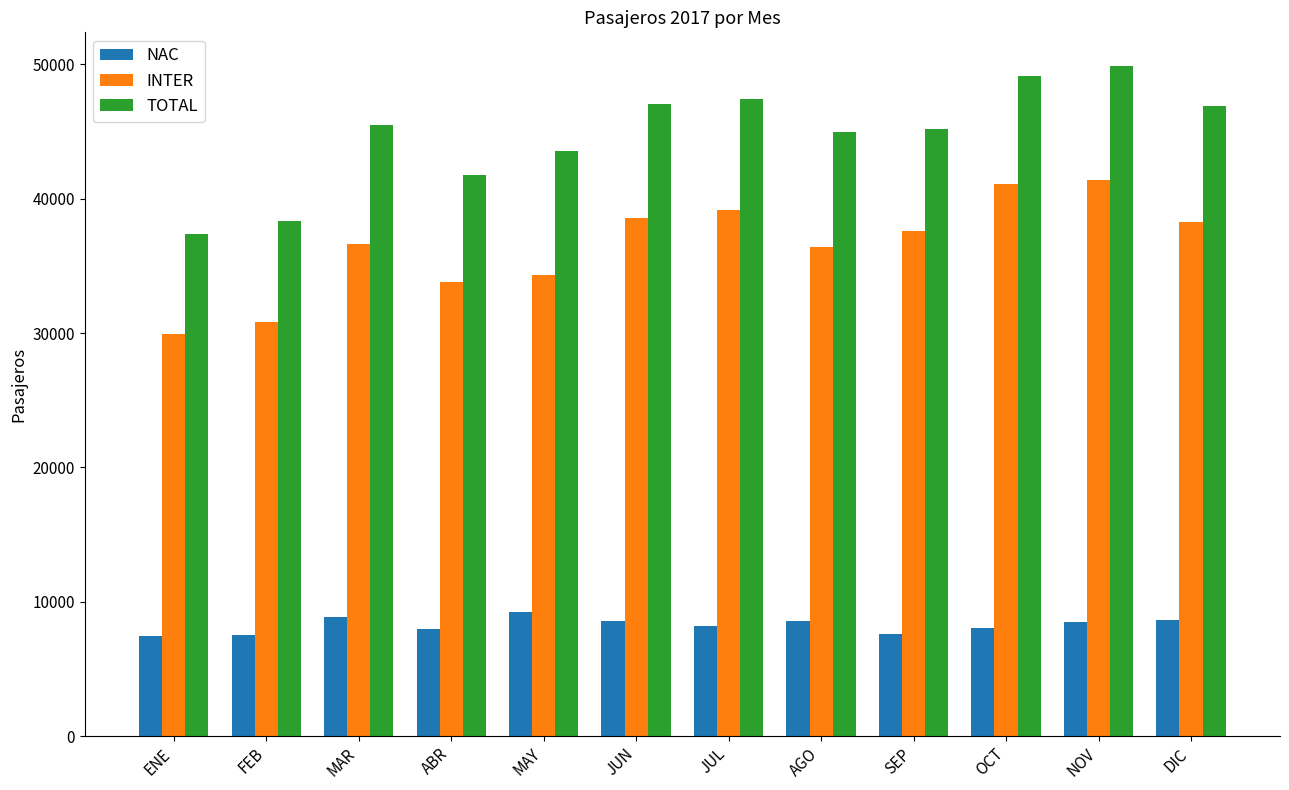

What is the lowest value of the INTER series?

29914.0